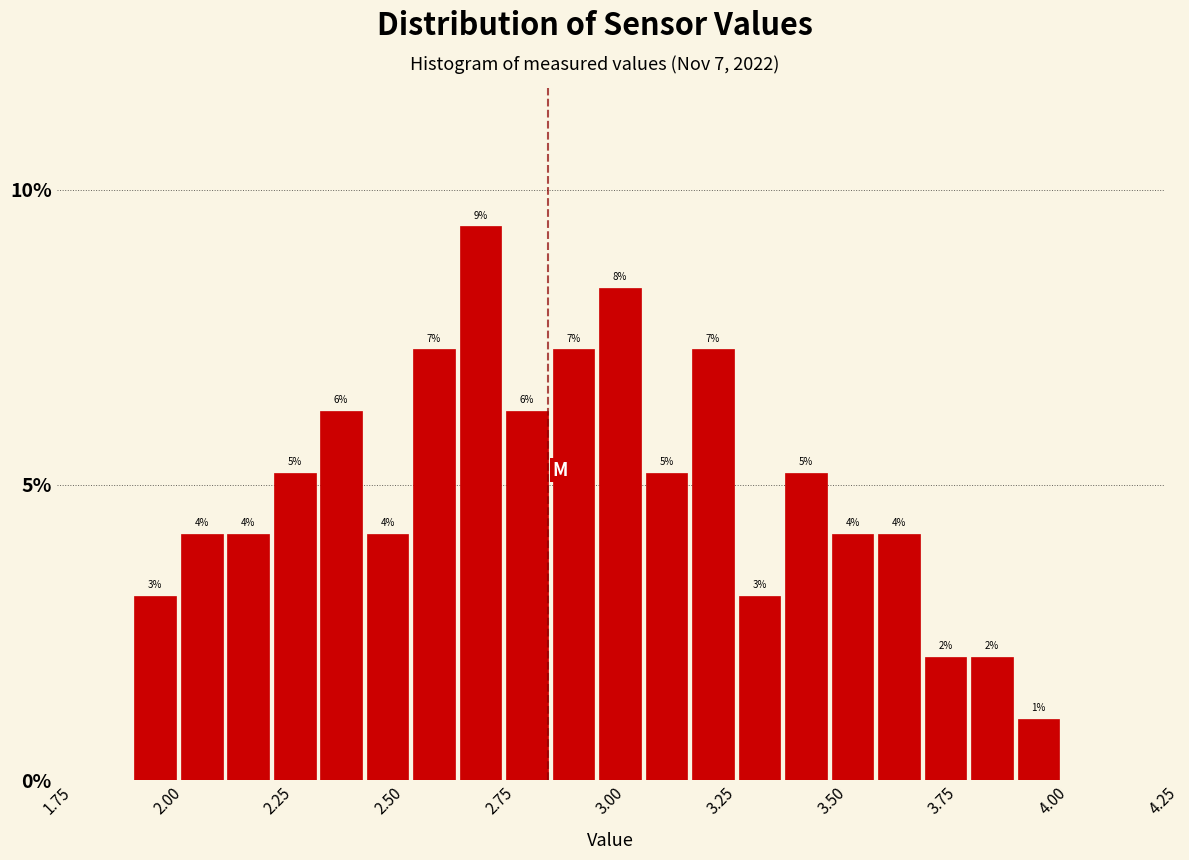

Read against the x-axis, roughly where is the centre of the tallest bar?

2.70